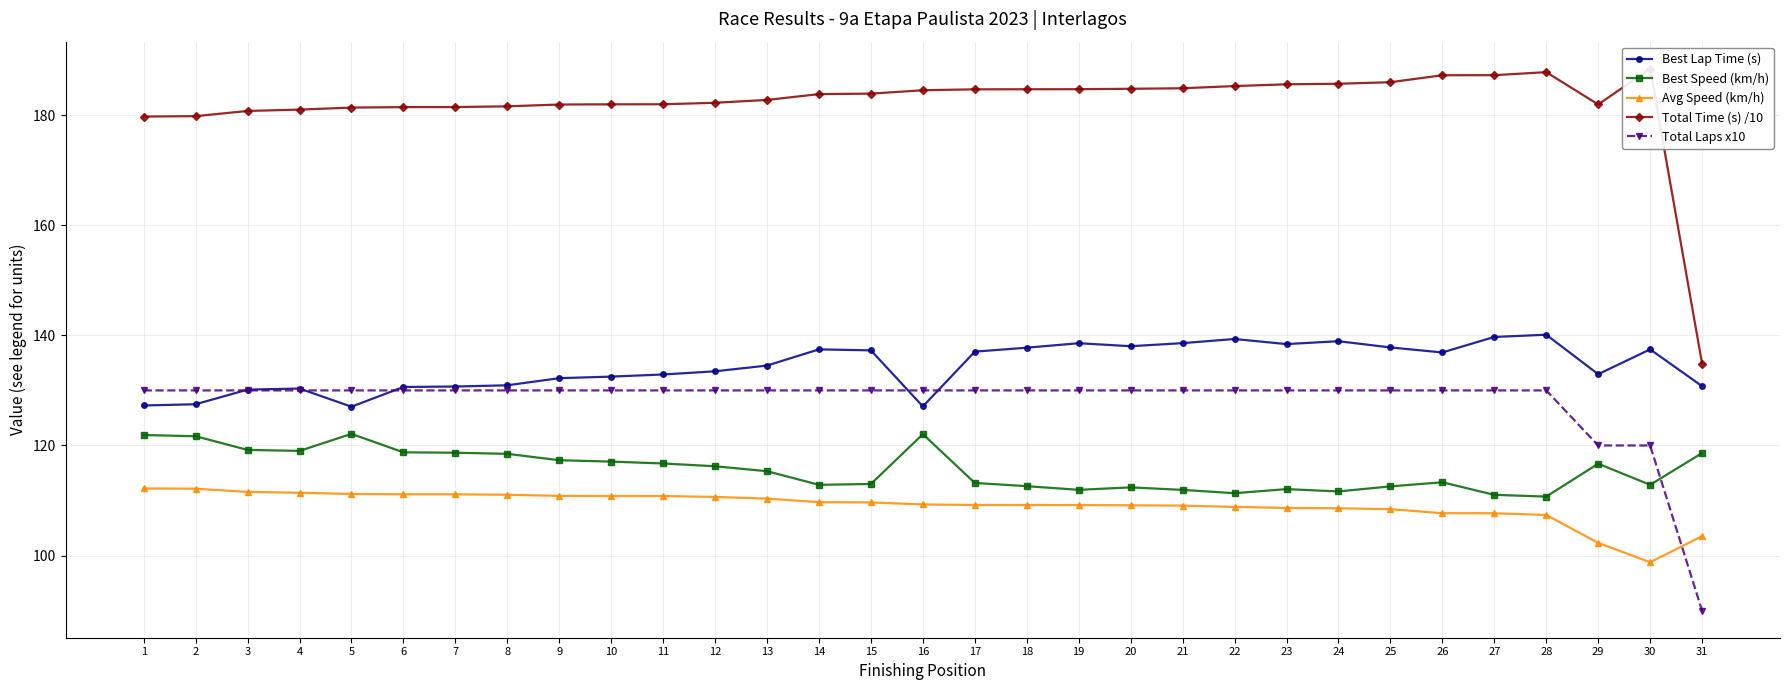

Rank the series by their maximum value, from lowest to highest.

Avg Speed (km/h), Best Speed (km/h), Total Laps x10, Best Lap Time (s), Total Time (s) /10